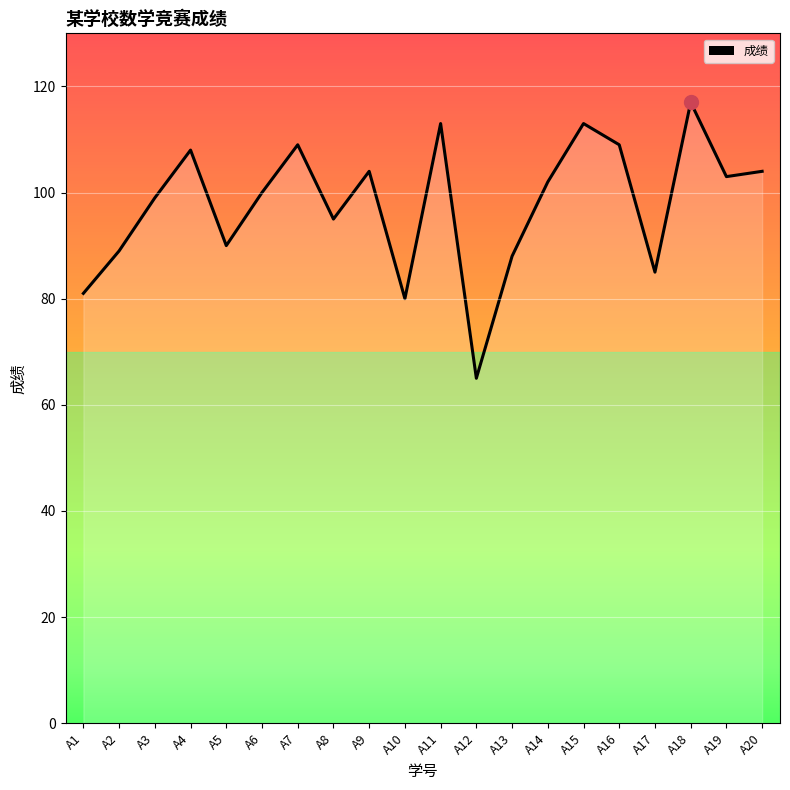

What is the minimum value shown in the chart?

65